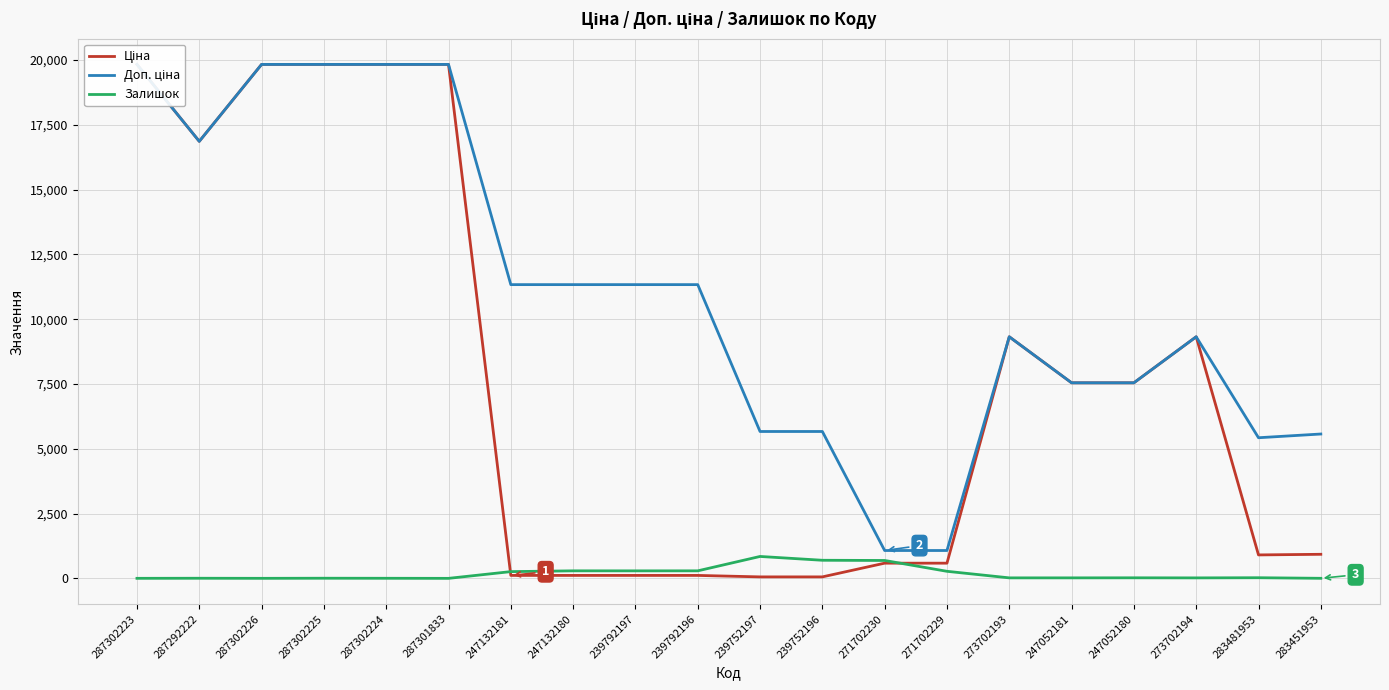

What is the highest value of the Залишок series?

845